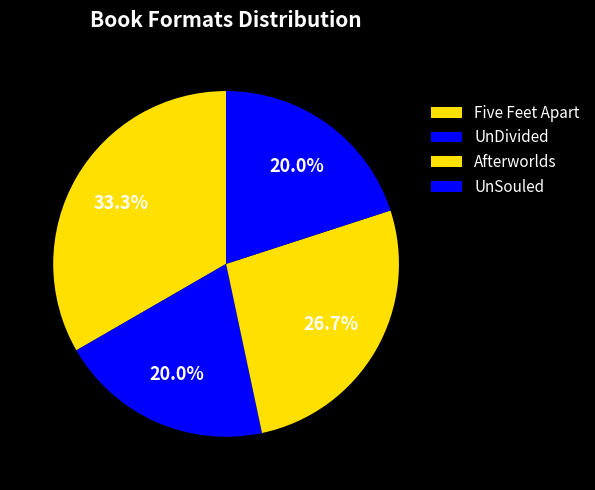

Is Afterworlds the majority of the pie?

No